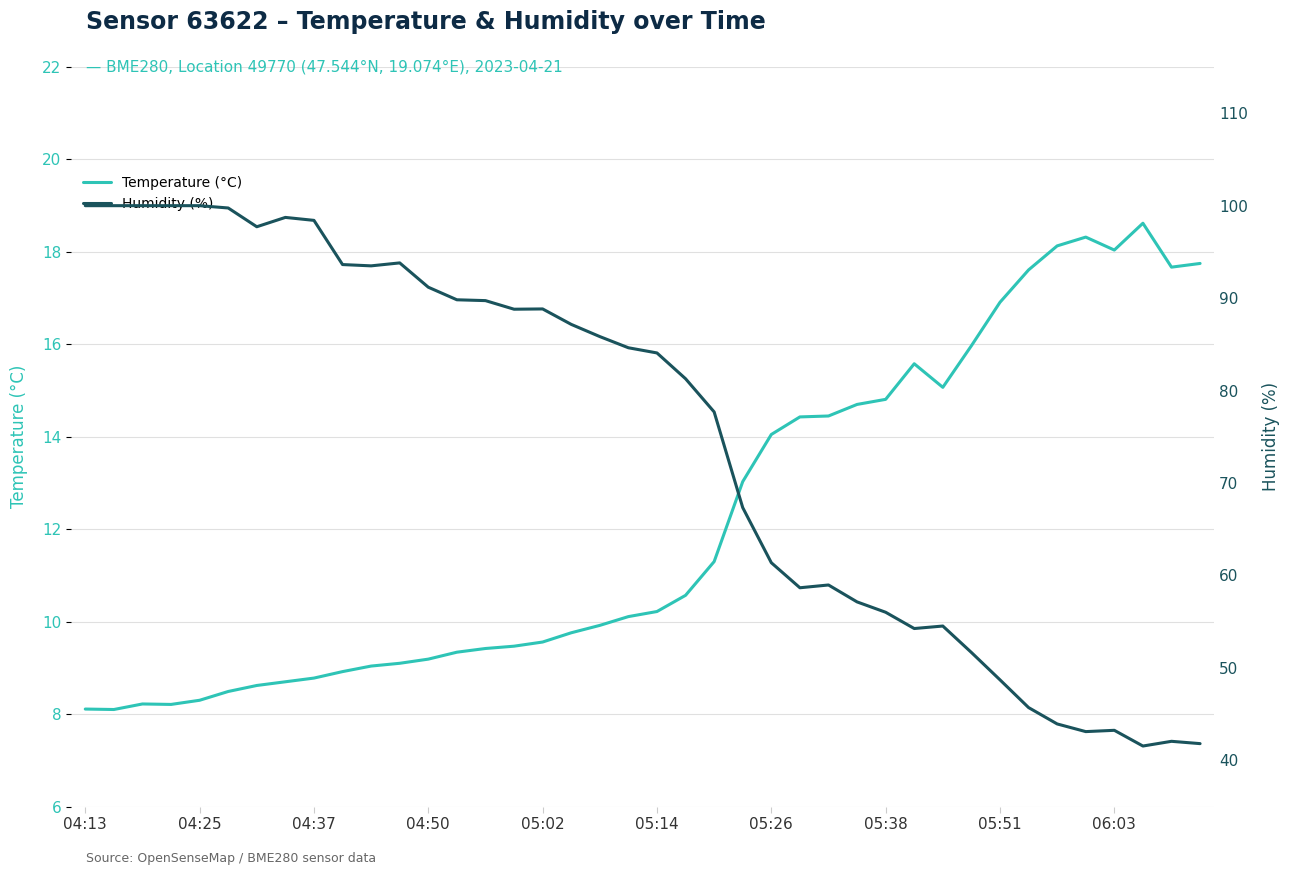

True or false: Humidity (%) and Temperature (°C) cross at least once.

False